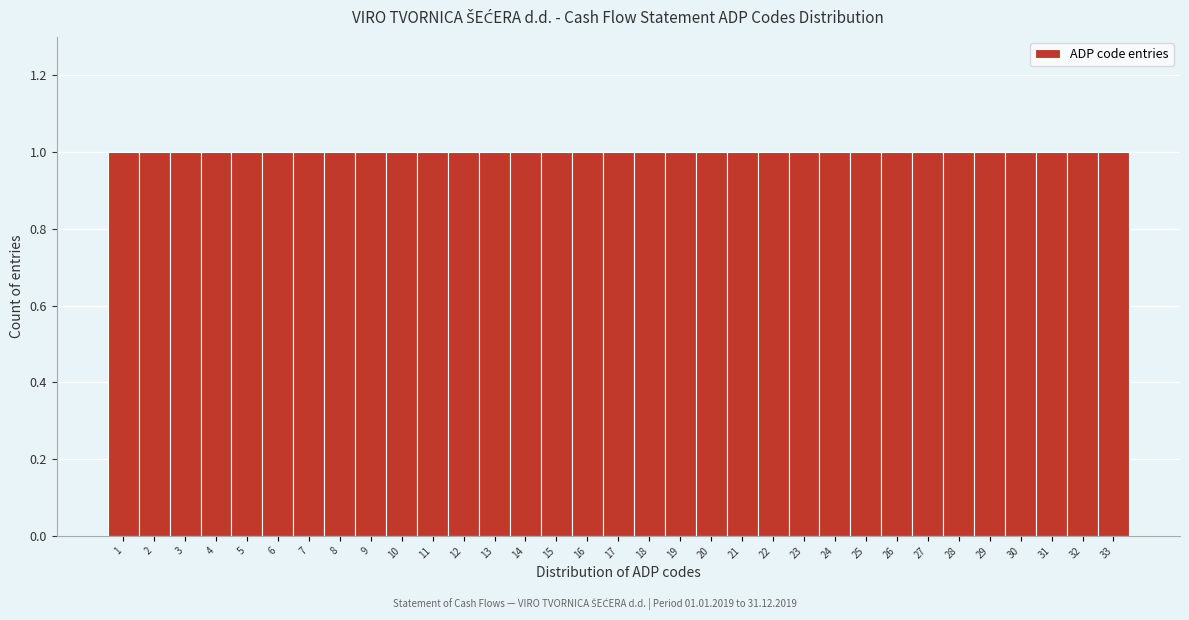

Reading left to right, transcribe this chart: for each bar, give the range it covers on the x-axis and its height. The values are not printed on the chart, so give them approximately, as read against the axis.

0.5 to 1.5: 1
1.5 to 2.5: 1
2.5 to 3.5: 1
3.5 to 4.5: 1
4.5 to 5.5: 1
5.5 to 6.5: 1
6.5 to 7.5: 1
7.5 to 8.5: 1
8.5 to 9.5: 1
9.5 to 10.5: 1
10.5 to 11.5: 1
11.5 to 12.5: 1
12.5 to 13.5: 1
13.5 to 14.5: 1
14.5 to 15.5: 1
15.5 to 16.5: 1
16.5 to 17.5: 1
17.5 to 18.5: 1
18.5 to 19.5: 1
19.5 to 20.5: 1
20.5 to 21.5: 1
21.5 to 22.5: 1
22.5 to 23.5: 1
23.5 to 24.5: 1
24.5 to 25.5: 1
25.5 to 26.5: 1
26.5 to 27.5: 1
27.5 to 28.5: 1
28.5 to 29.5: 1
29.5 to 30.5: 1
30.5 to 31.5: 1
31.5 to 32.5: 1
32.5 to 33.5: 1